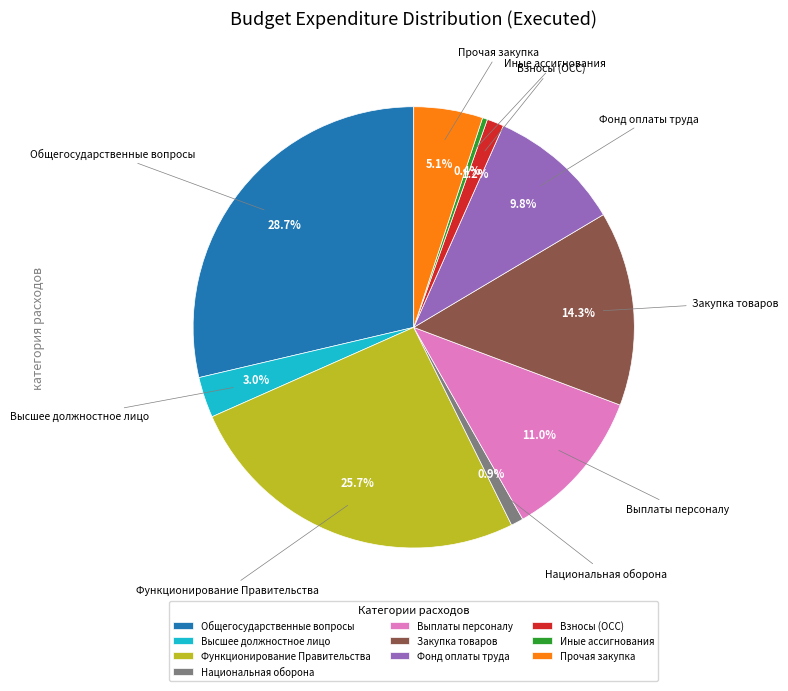

What portion of the pie excludes Взносы (ОСС)?

98.8%